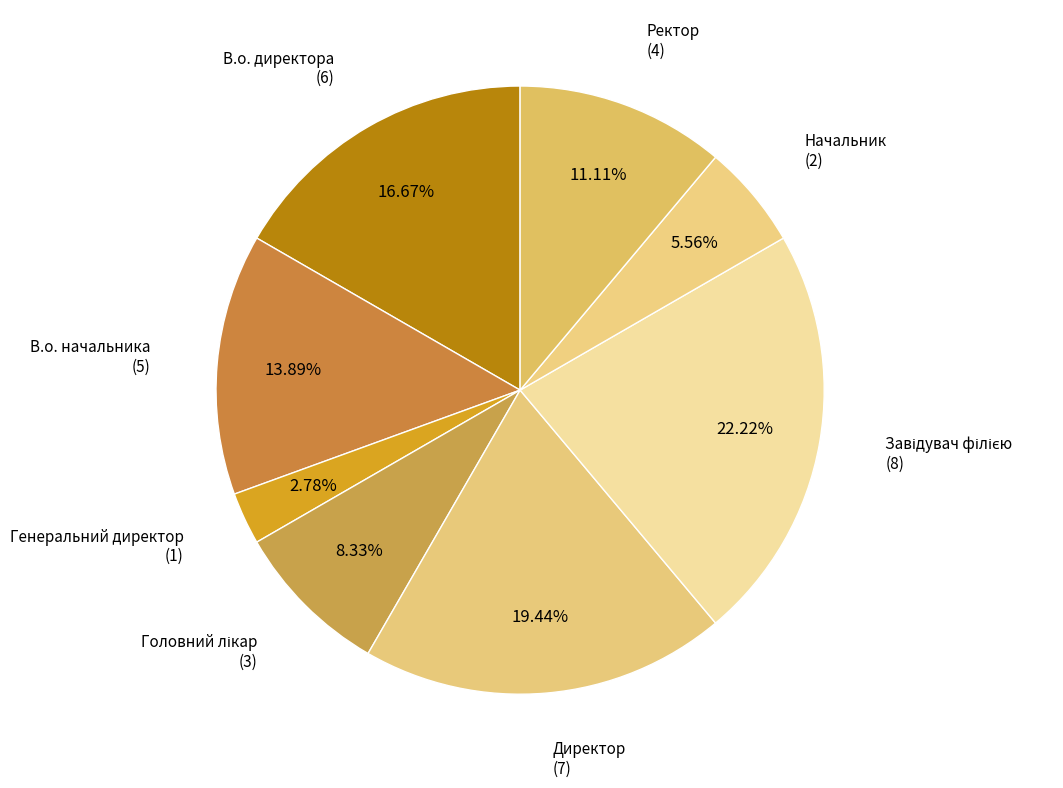

Is there any slice that represents more than half of the pie?

No